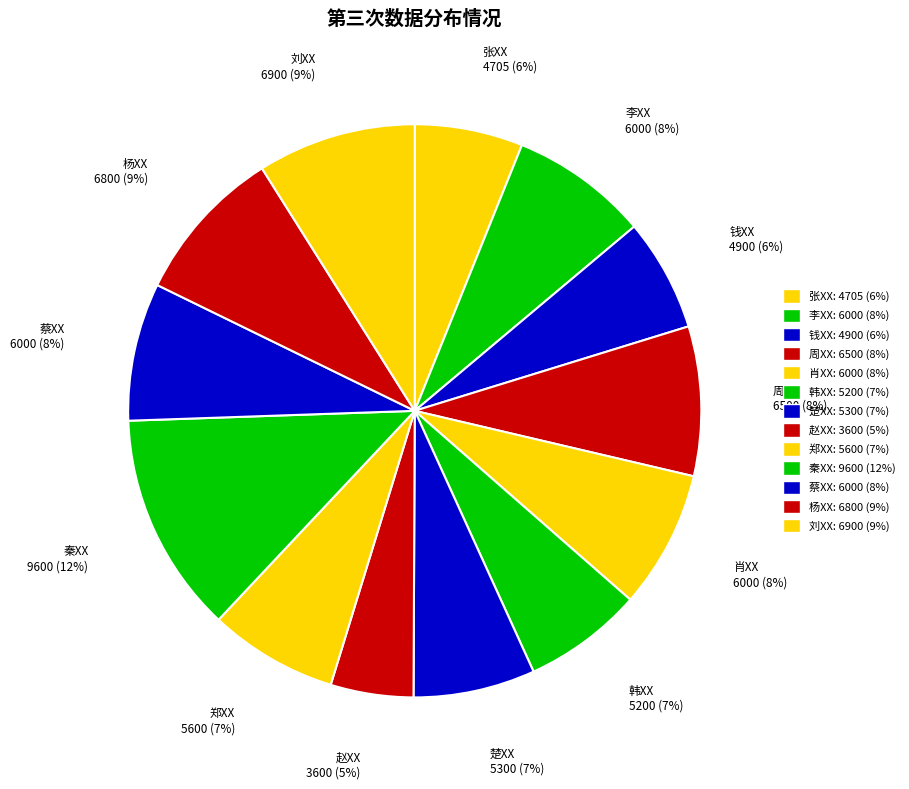

How many segments does this pie chart have?

13